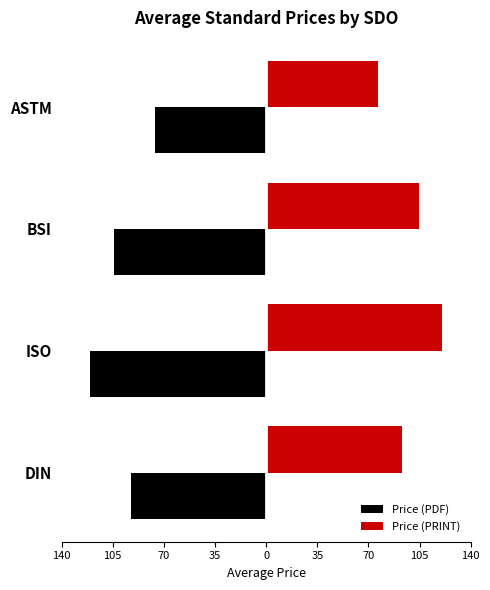

What are all the series names shown in the legend?

Price (PDF), Price (PRINT)